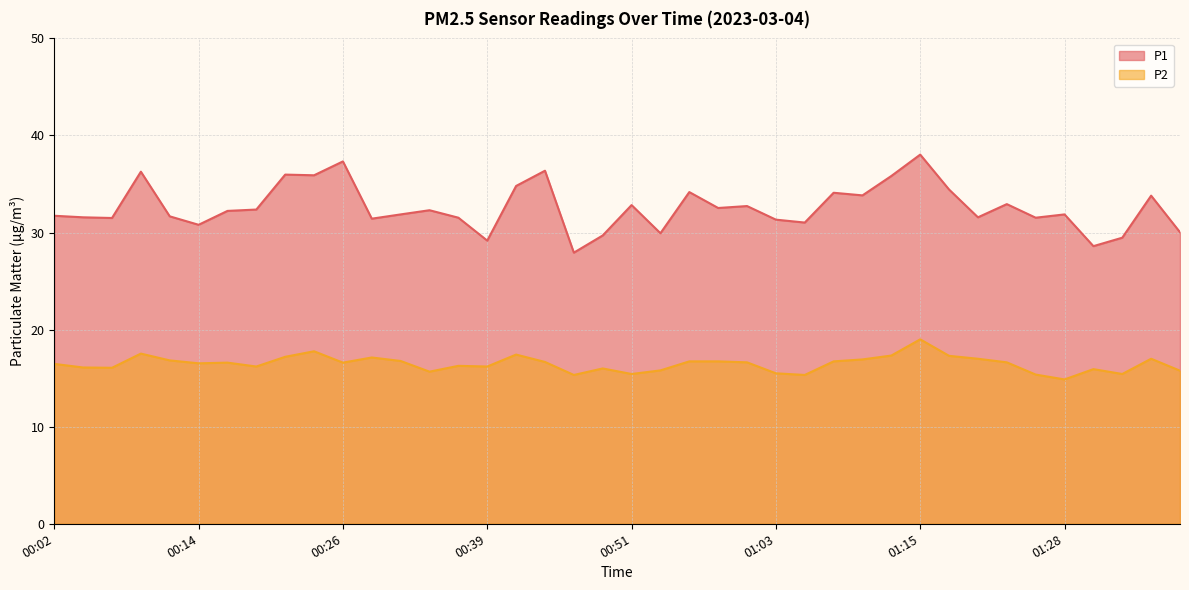

Reading right to left, what are all the values shown in this chart?

P1: 30.0	33.8	29.5	28.6	31.9	31.5	32.9	31.6	34.4	38.0	35.8	33.8	34.1	31.0	31.3	32.7	32.5	34.2	29.9	32.8	29.7	27.9	36.4	34.8	29.2	31.5	32.3	31.9	31.4	37.3	35.9	36.0	32.4	32.2	30.8	31.7	36.3	31.5	31.6	31.7
P2: 15.8	17.0	15.4	15.9	14.9	15.4	16.6	17.0	17.3	19.0	17.3	16.9	16.7	15.3	15.5	16.6	16.7	16.7	15.8	15.4	16.0	15.3	16.7	17.4	16.2	16.3	15.7	16.8	17.1	16.6	17.8	17.2	16.2	16.6	16.5	16.8	17.5	16.1	16.1	16.5